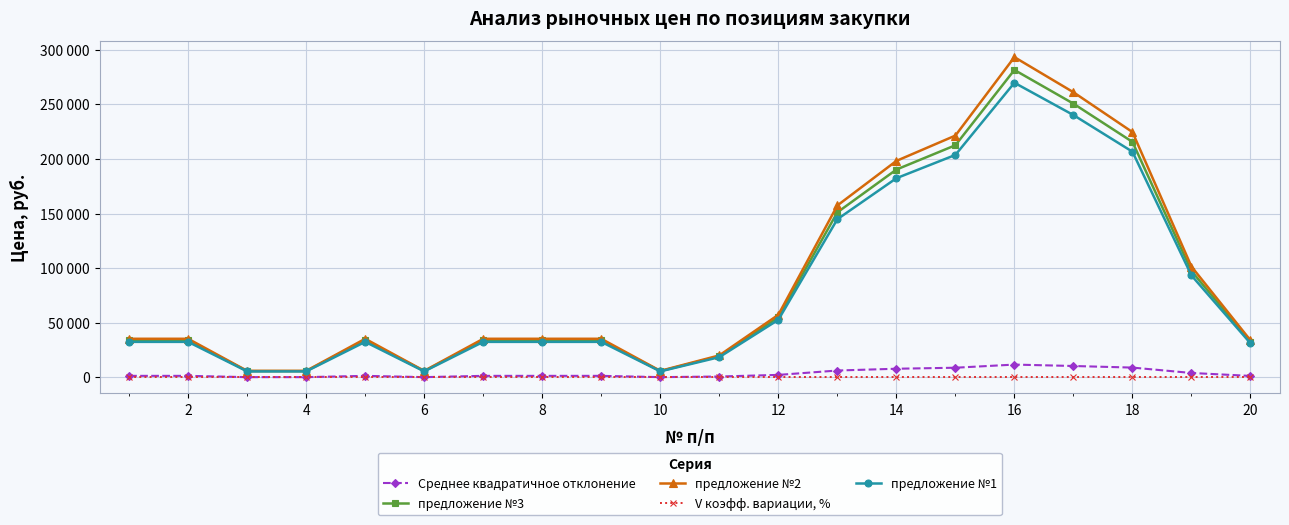

True or false: предложение №3 and Среднее квадратичное отклонение intersect in this chart.

False